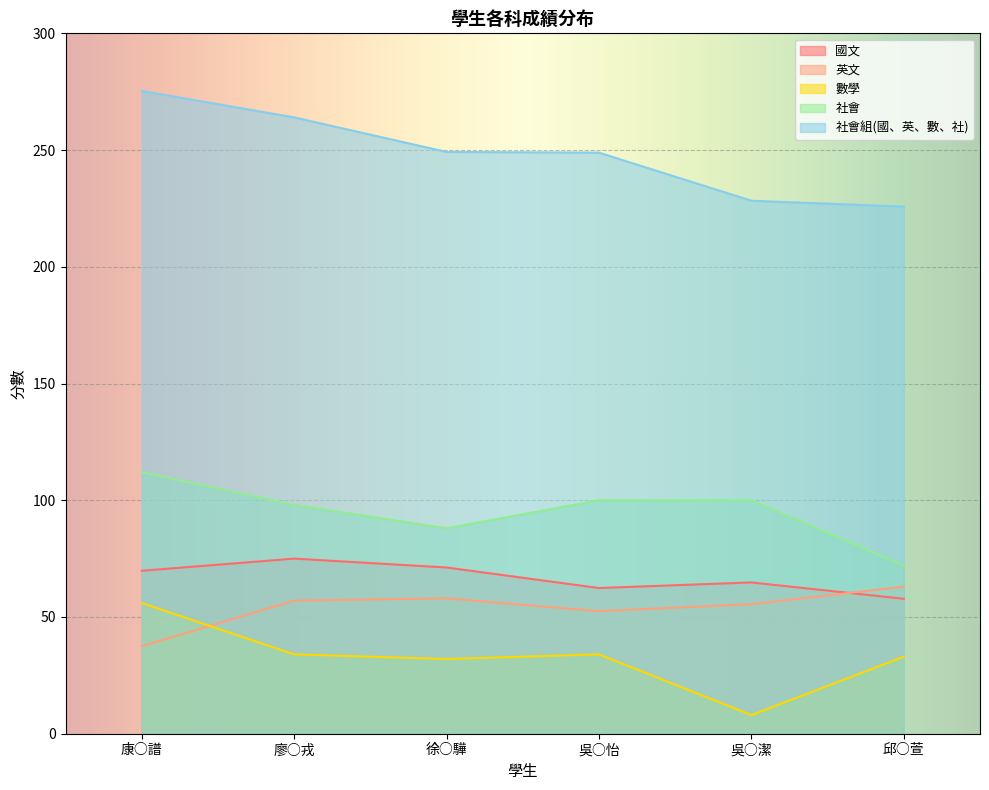

The value of 國文 at 吳○潔 is 64.8. True or false?

True